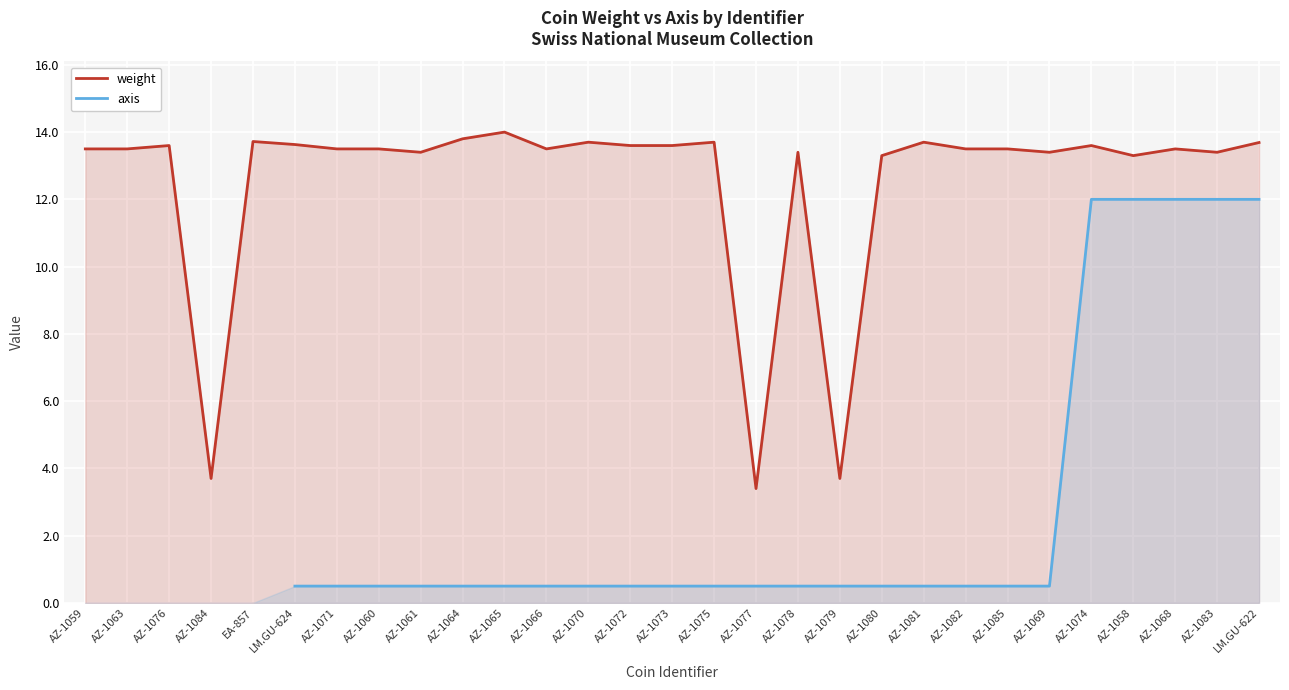

Which label corresponds to the largest value in the chart?

AZ-1065